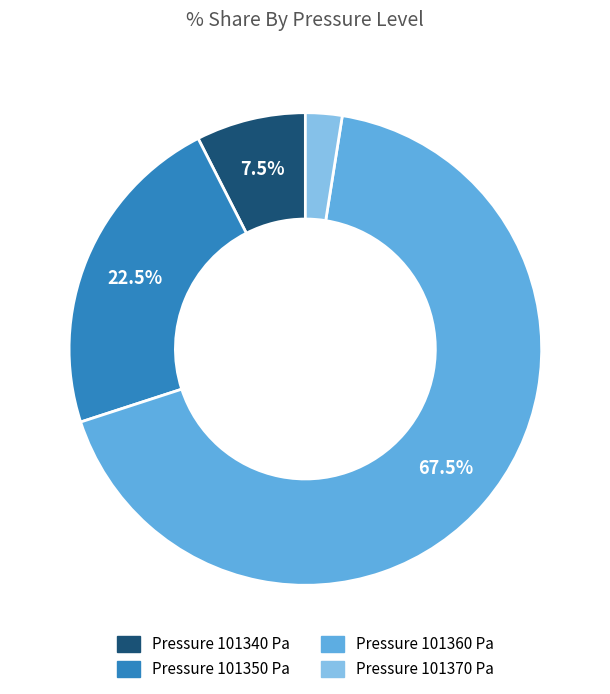

Is there any slice that represents more than half of the pie?

Yes